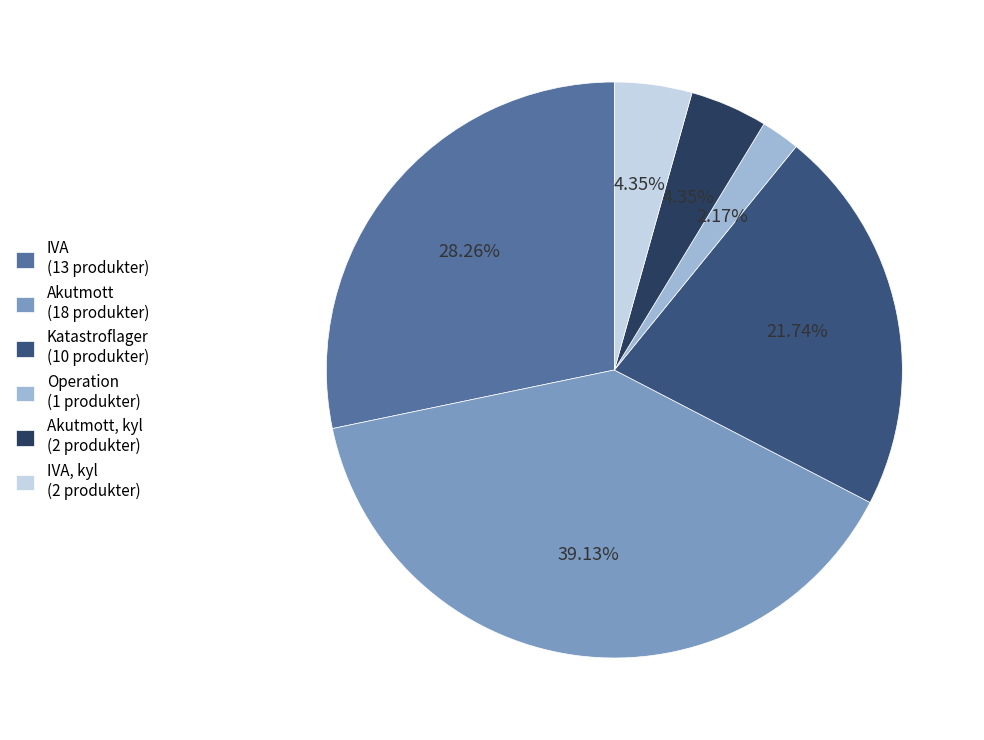

Is there any slice that represents more than half of the pie?

No